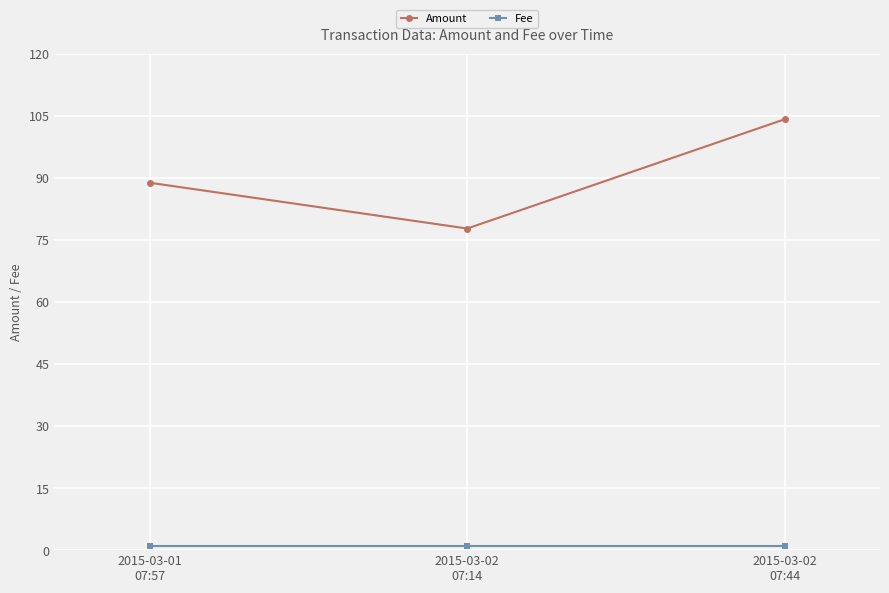

What is the maximum value for Amount?

104.1